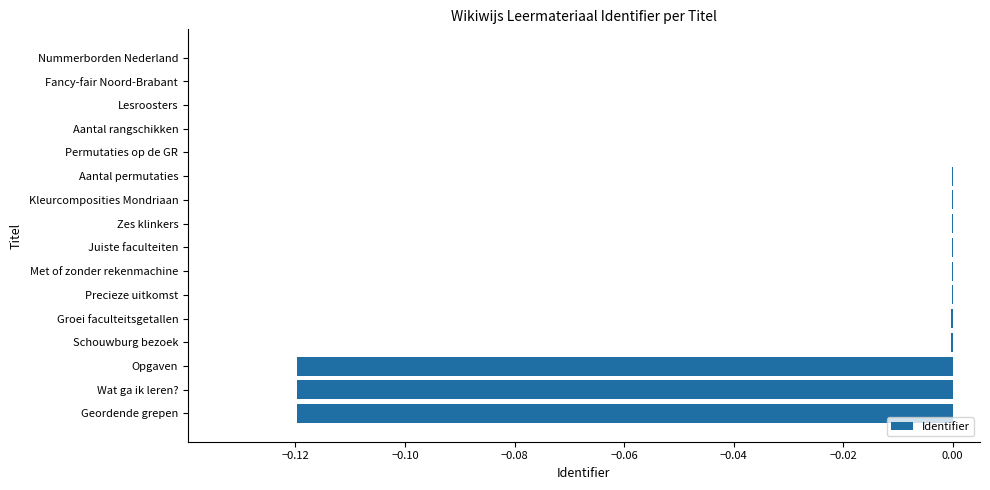

Is it true that the value at Kleurcomposities Mondriaan is -0.0?

True